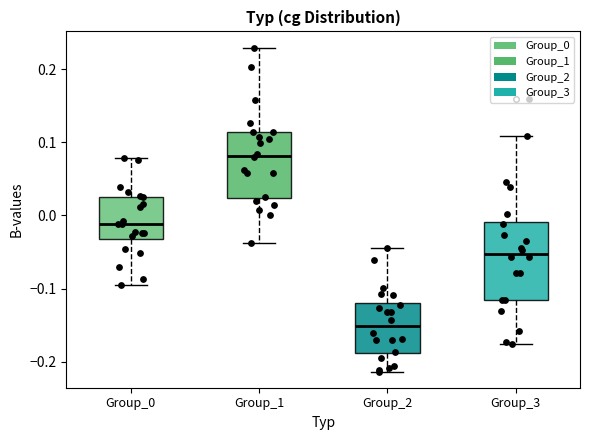

Which box's median line is the highest?

Group_1